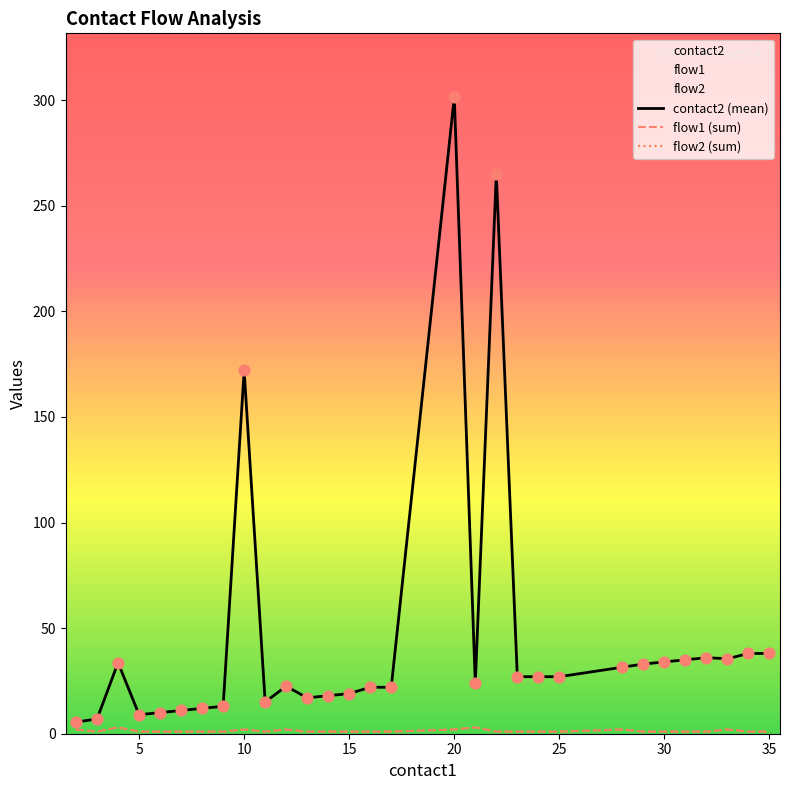

Is the value of flow2 (sum) at 26 greater than the value of flow1 (sum) at 16?

No